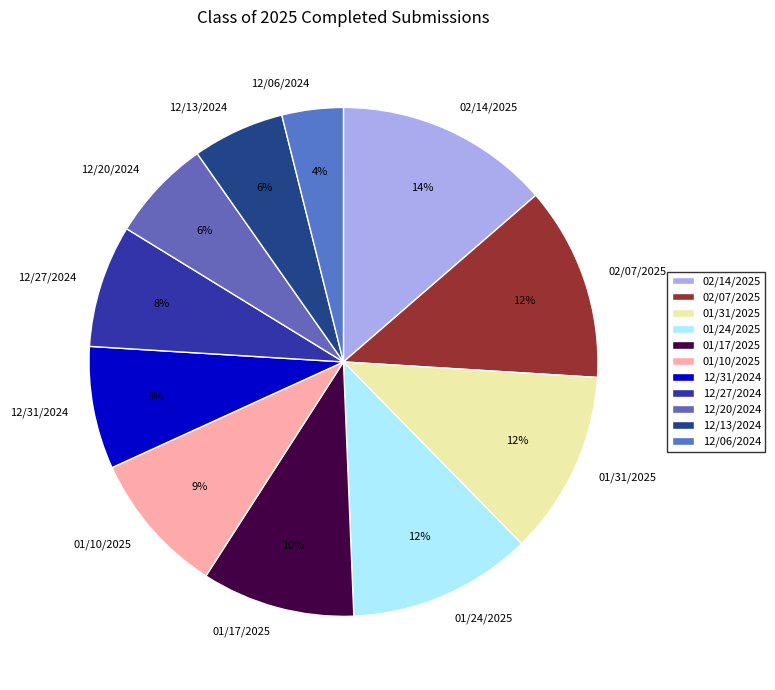

Does 01/31/2025 represent more than half of the total?

No